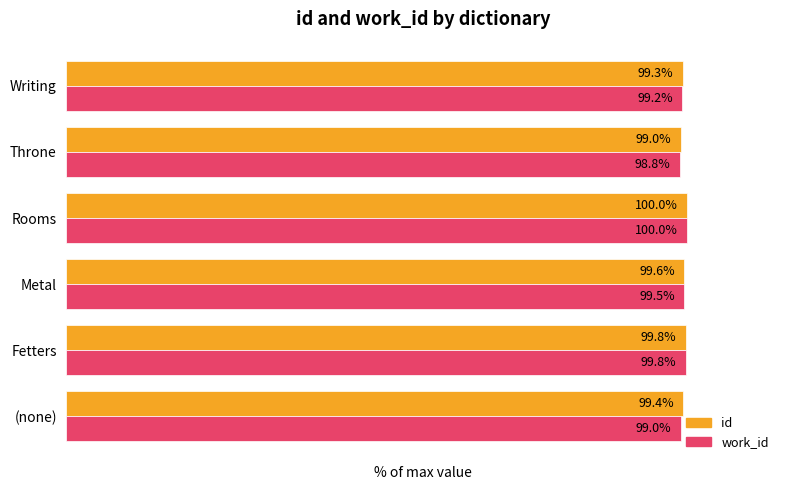

What are all the series names shown in the legend?

id, work_id